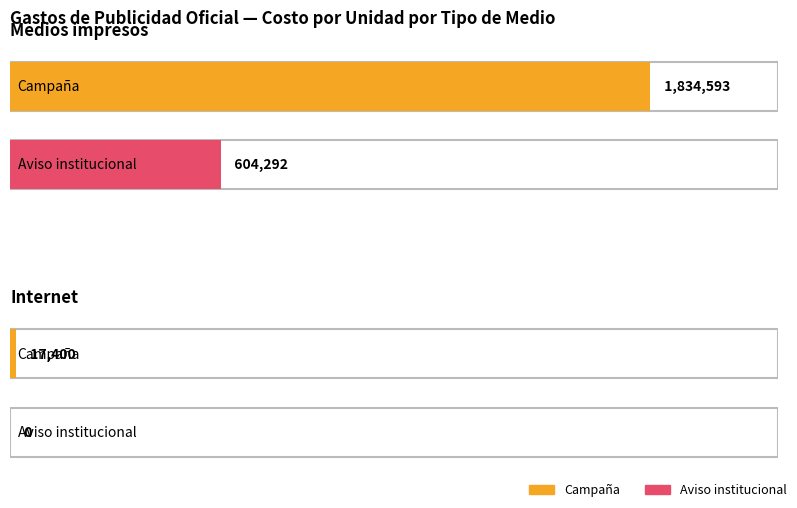

Are the bars horizontal?

Yes